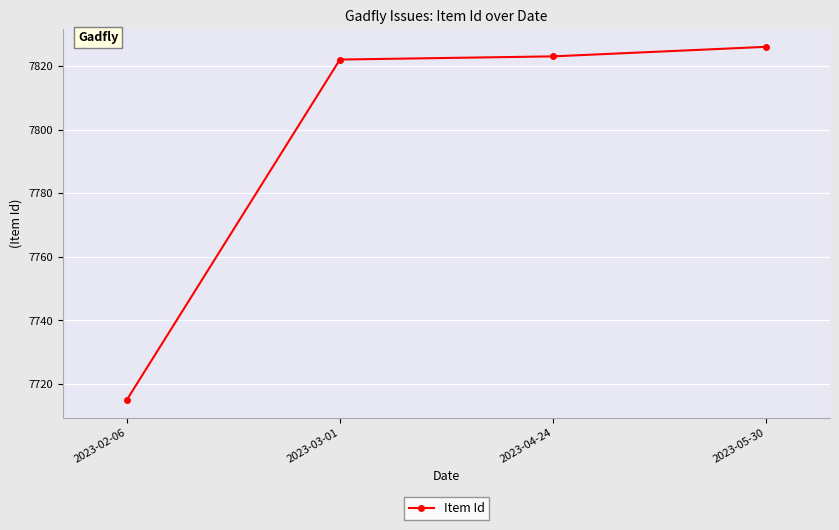

Rank the categories by value from lowest to highest.

2023-02-06, 2023-03-01, 2023-04-24, 2023-05-30